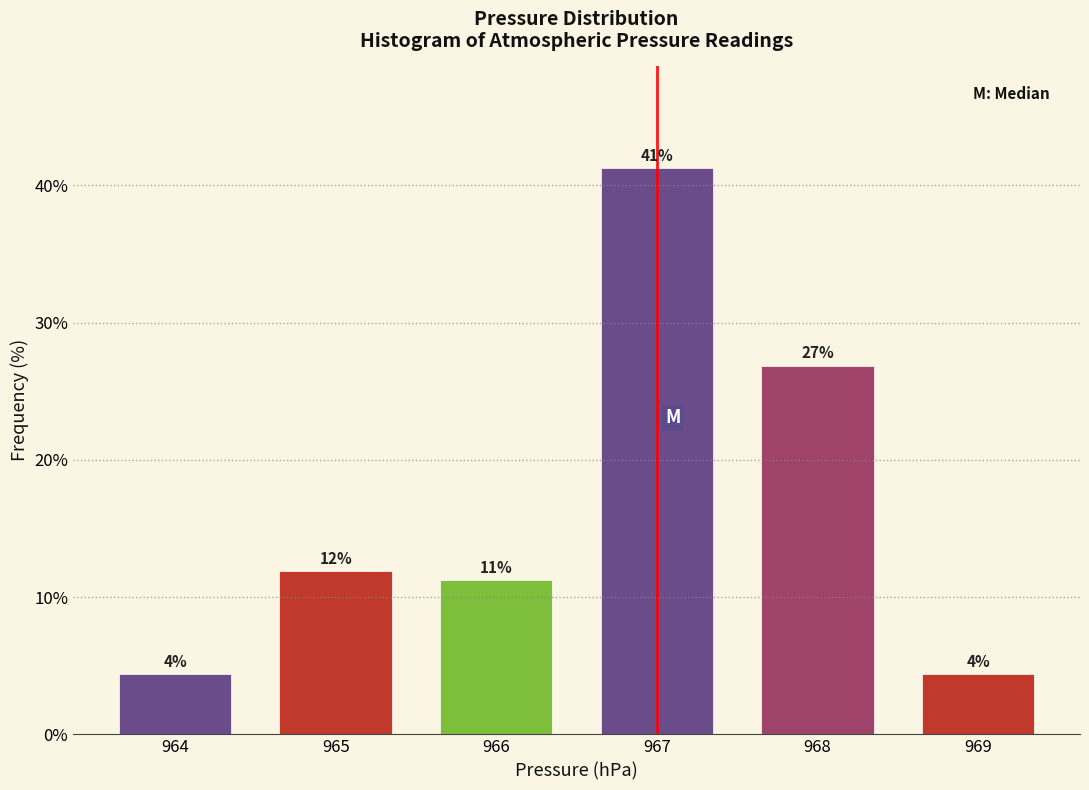

Are the bars horizontal?

No